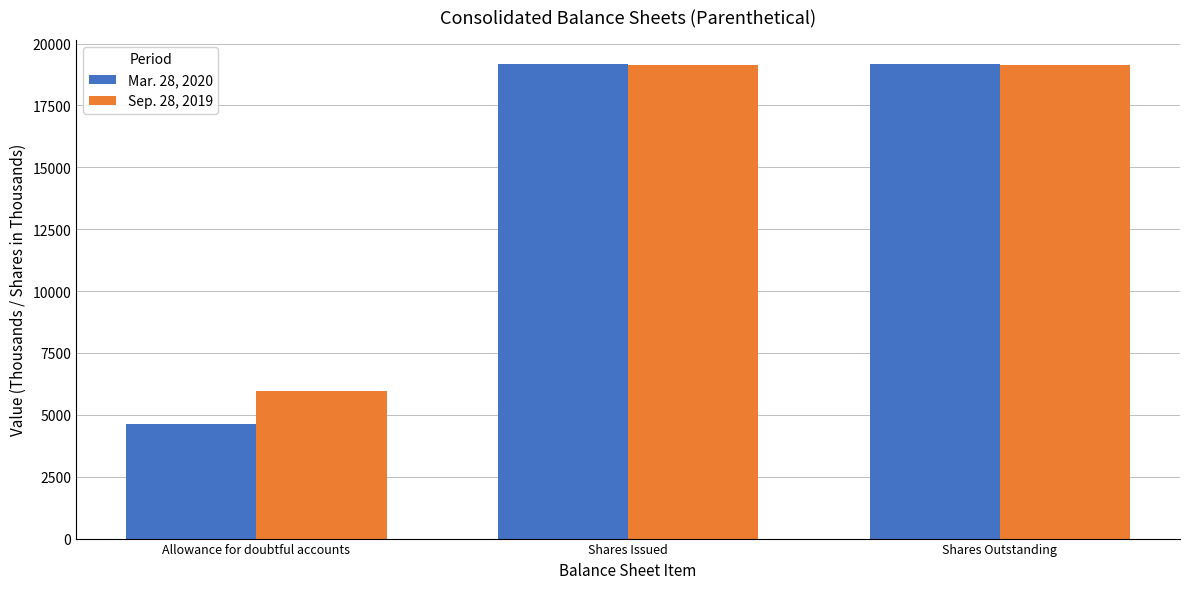

What is the label of the 2nd bar from the left?

Shares Issued